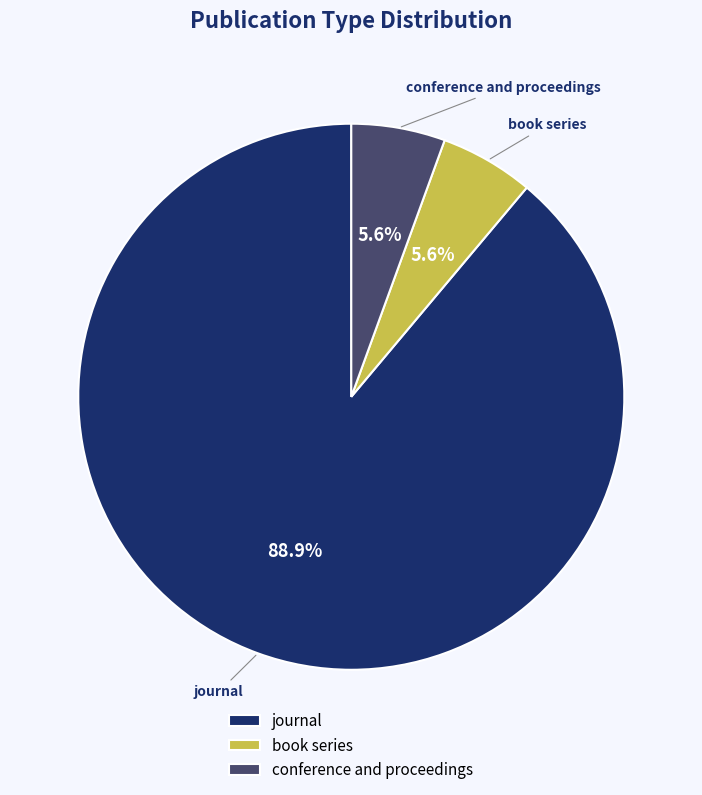

Which slice is the largest?

journal